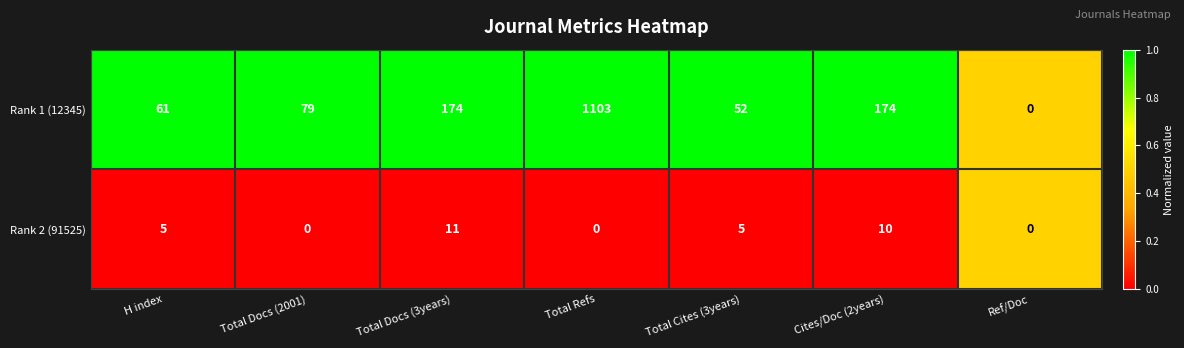

Rank the series by their maximum value, from lowest to highest.

Rank 2 (91525), Rank 1 (12345)